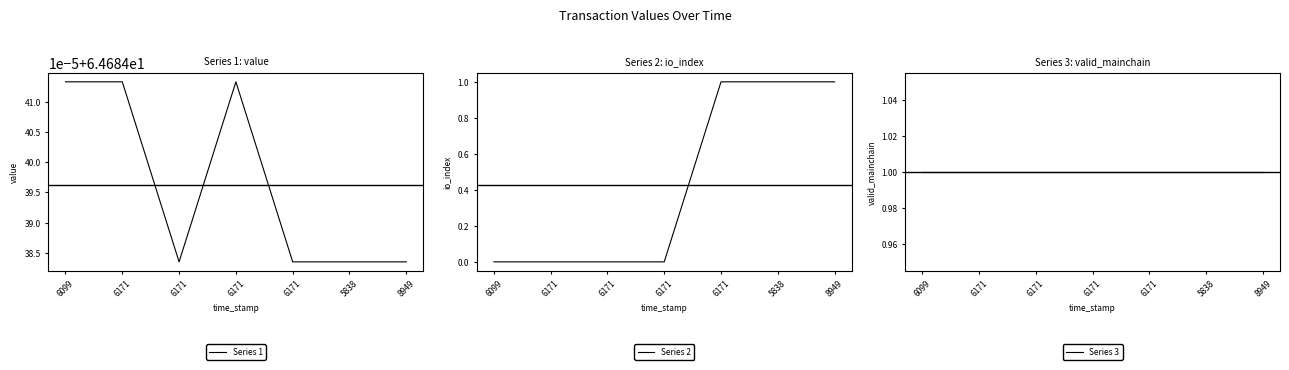

How many categories are shown in the chart?

7